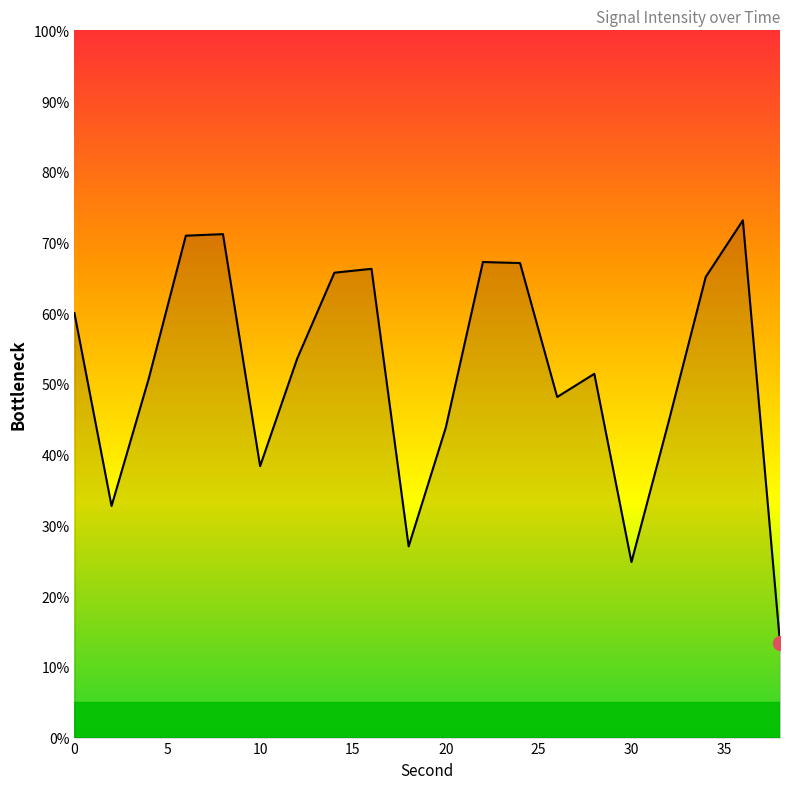

What is the minimum value shown in the chart?

13.4